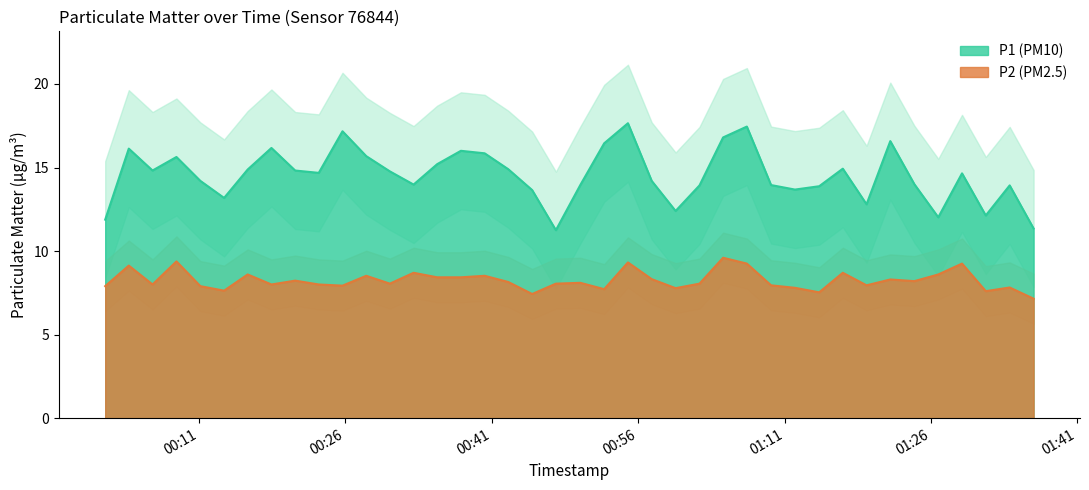

True or false: P2 and P1 cross at least once.

False